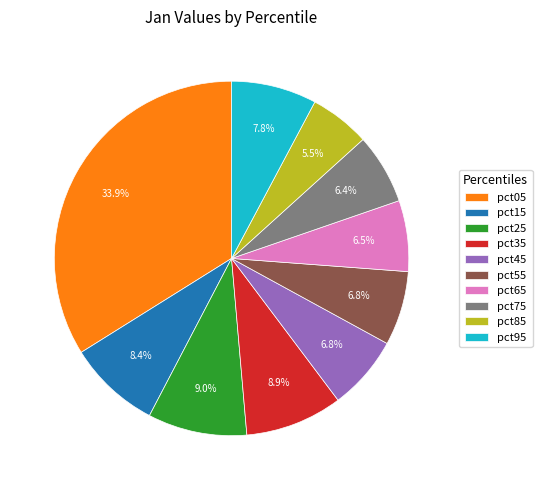

The pct65 slice represents 1% of the pie. True or false?

False